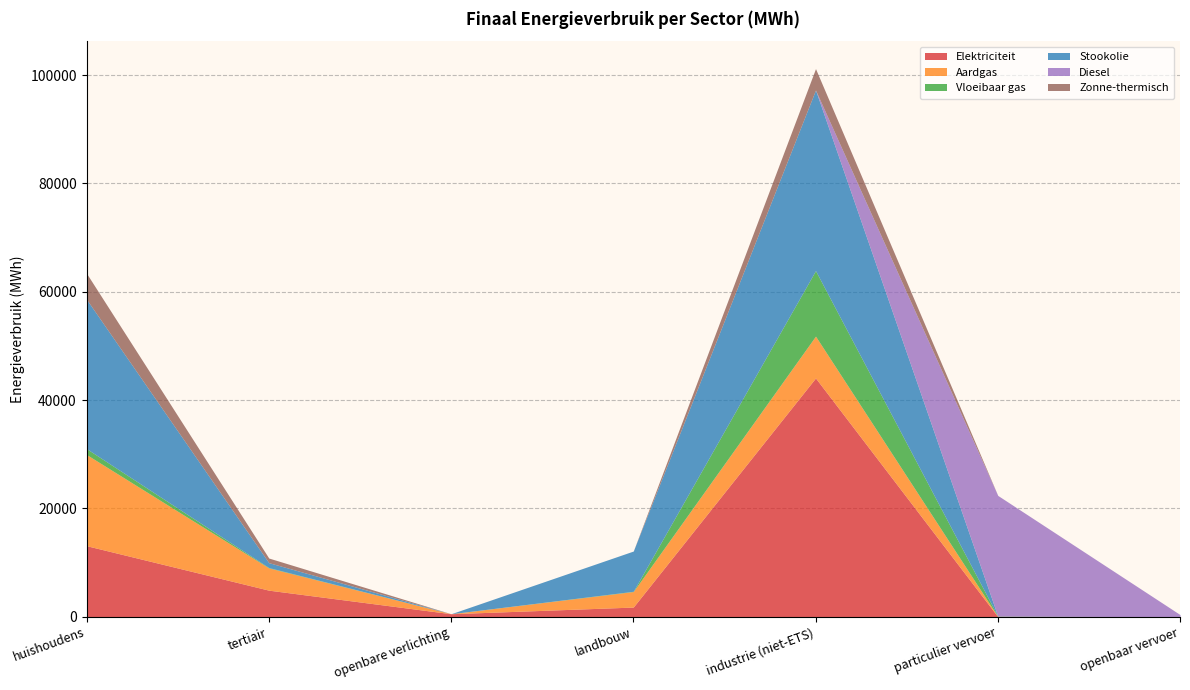

At which label is Elektriciteit closest to 22043?

huishoudens